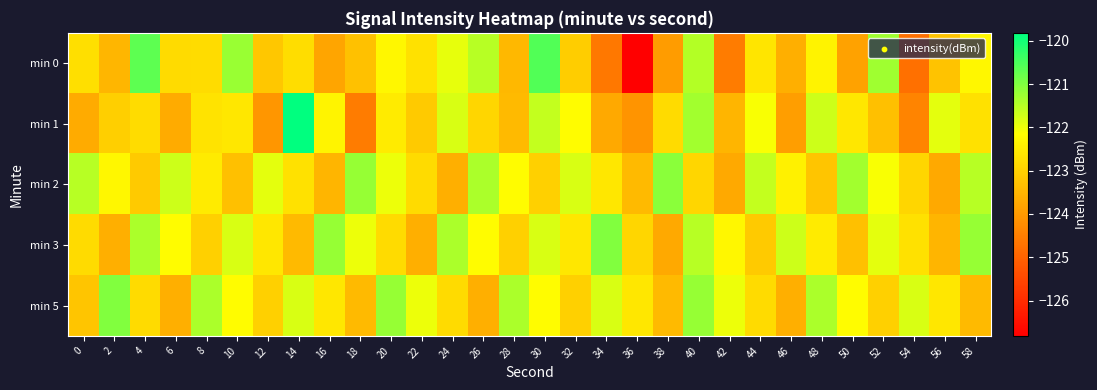

At how many categories does at least one series exceed -123?

30